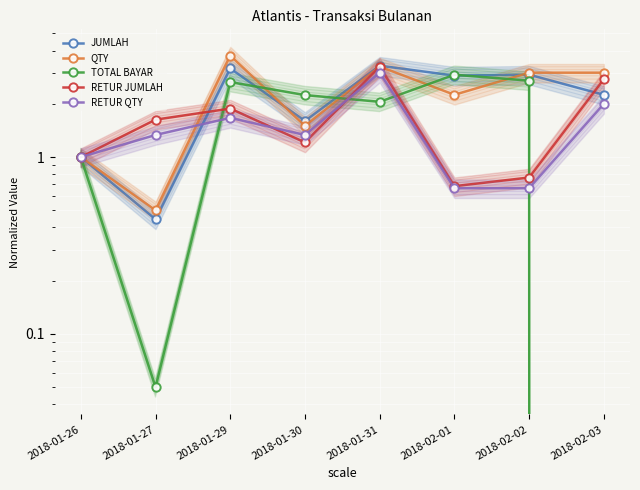

What is the difference between the QTY values at 2018-02-01 and 2018-01-30?

0.8